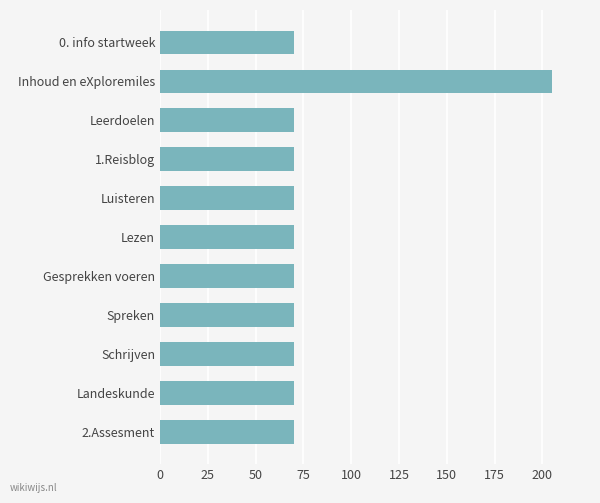

What position from the bottom is Gesprekken voeren?

5